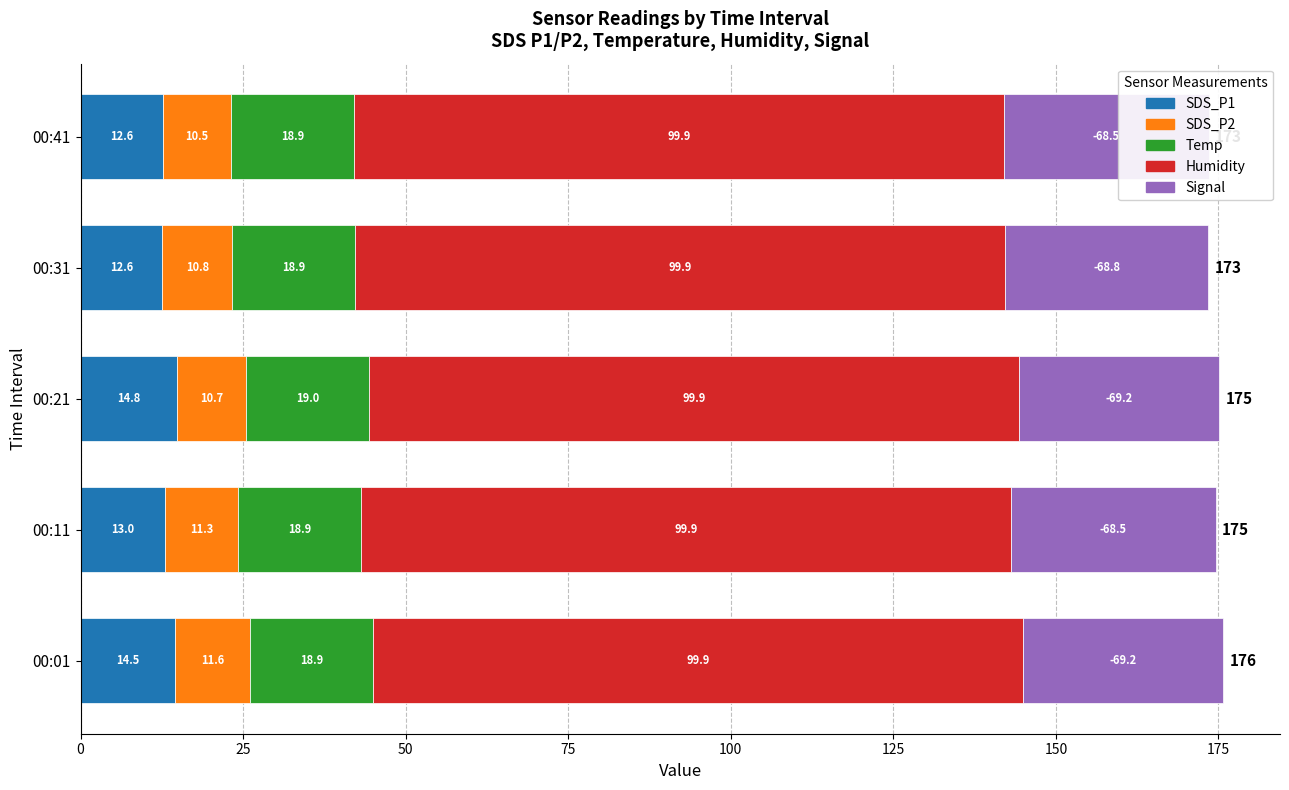

Reading right to left, transcribe all the data shown in this chart.

SDS_P1: 12.6	12.6	14.8	13.0	14.5
SDS_P2: 10.5	10.8	10.7	11.3	11.6
Temp: 18.9	18.9	19.0	18.9	19.0
Humidity: 0.7	0.7	0.7	0.7	0.7
Signal: 31.5	31.2	30.8	31.5	30.8